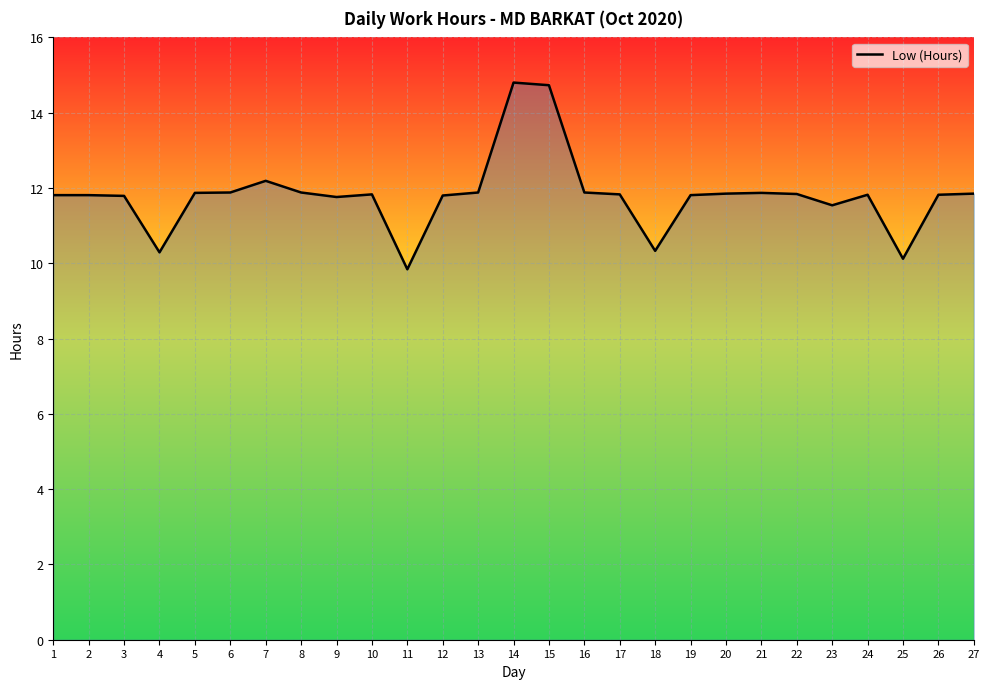

Is it true that the value at 8 is 16.8?

False